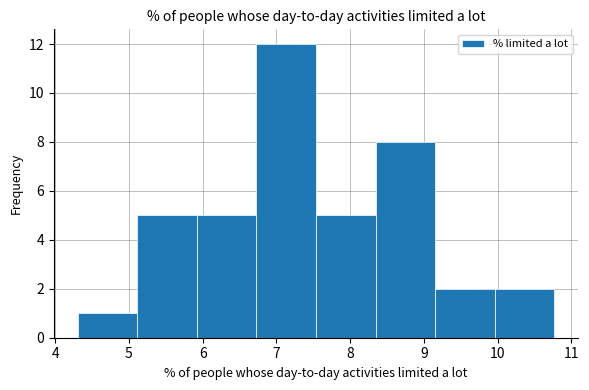

Which range on the x-axis has the tallest bar?

6.7 to 7.5